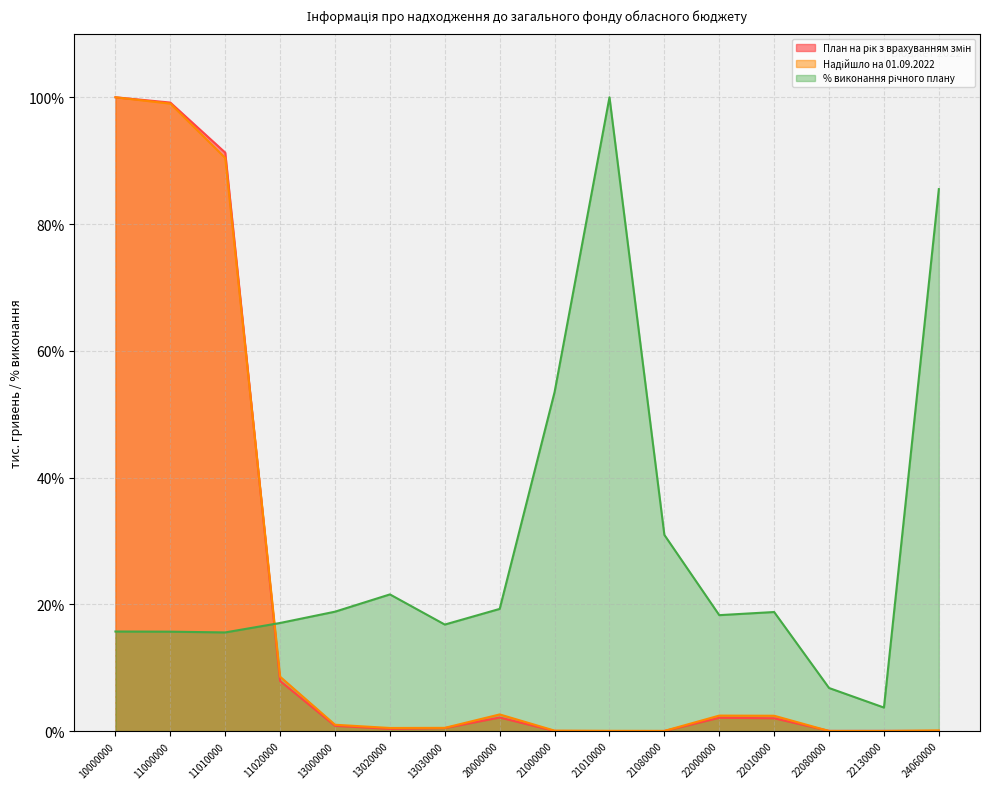

Does the chart have visible grid lines?

Yes